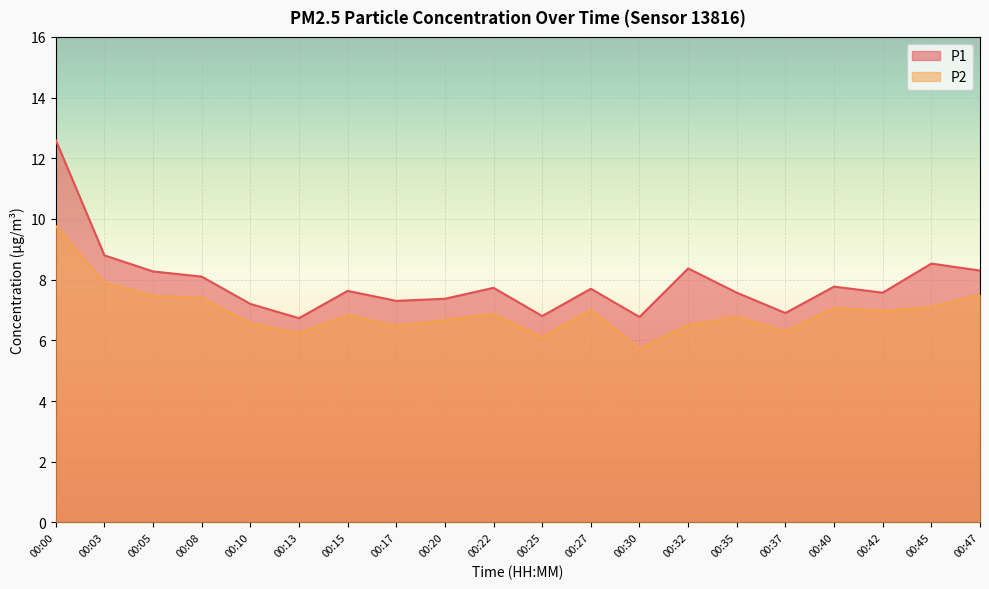

True or false: P2 and P1 intersect in this chart.

False